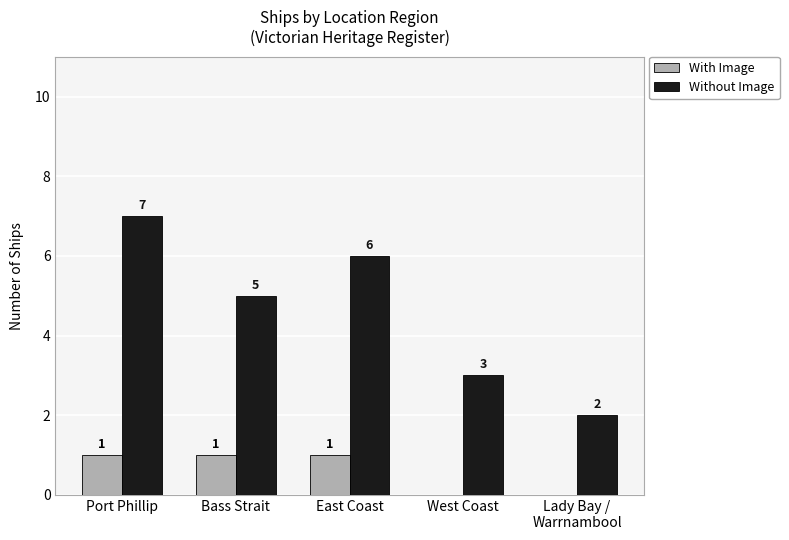

Reading left to right, list all the values displayed in this chart.

With Image: Port Phillip=1	Bass Strait=1	East Coast=1	West Coast=0	Lady Bay /
Warrnambool=0
Without Image: Port Phillip=7	Bass Strait=5	East Coast=6	West Coast=3	Lady Bay /
Warrnambool=2